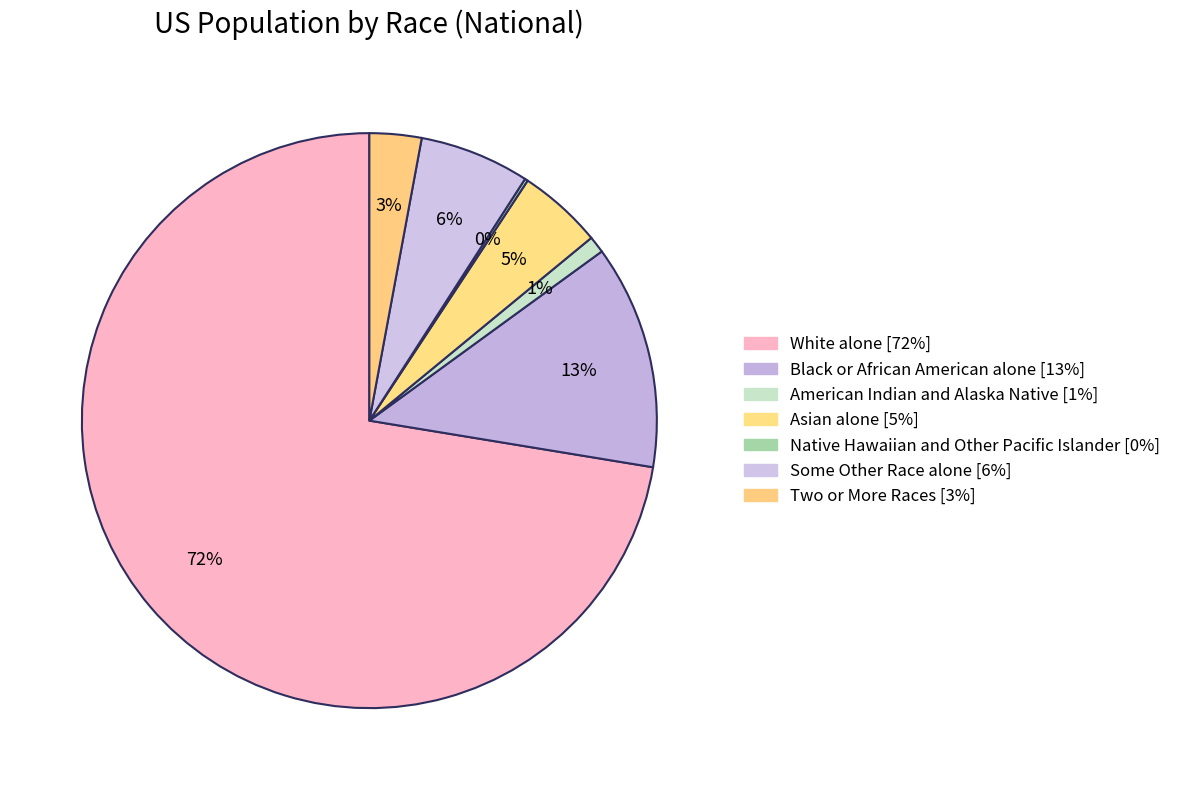

What is the total percentage of American Indian and Alaska Native and Two or More Races?

3.9%